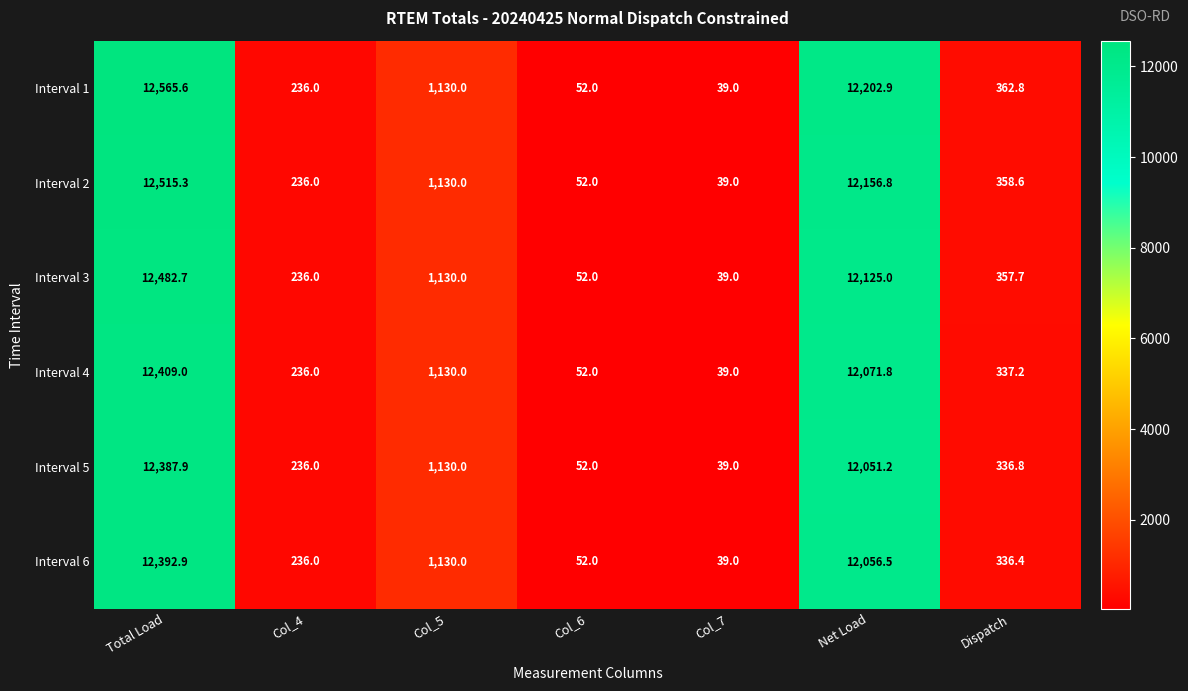

True or false: Interval 1 has a value of 60.9 at Col_7.

False